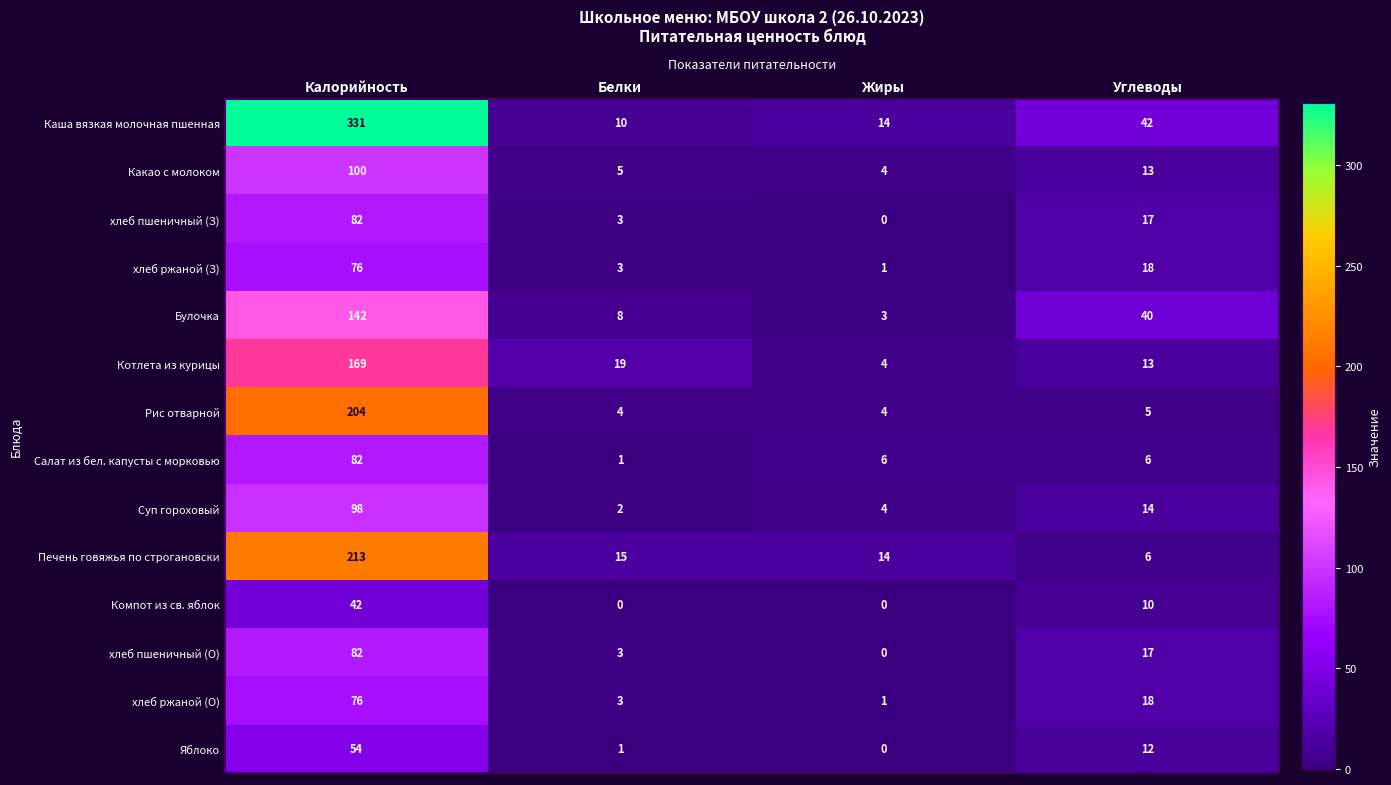

True or false: Компот из св. яблок has a value of 23 at Калорийность.

False